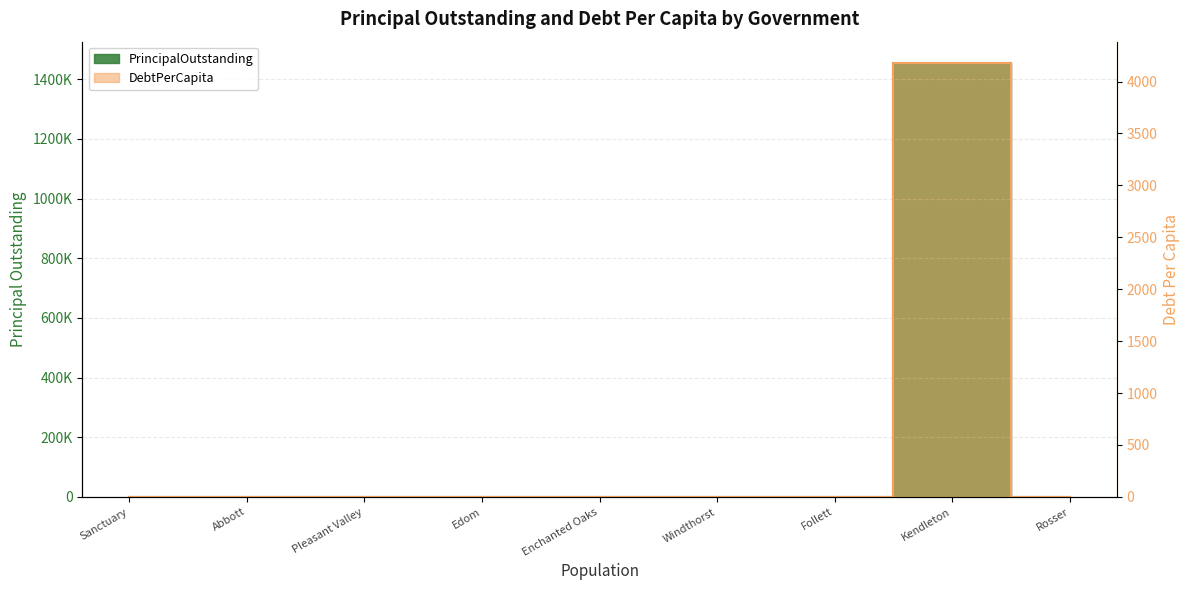

Reading left to right, what are all the values shown in this chart?

PrincipalOutstanding: 0.0	0.0	0.0	0.0	0.0	0.0	0.0	1453000.0	0.0
DebtPerCapita: 0.0	0.0	0.0	0.0	0.0	0.0	0.0	4175.3	0.0